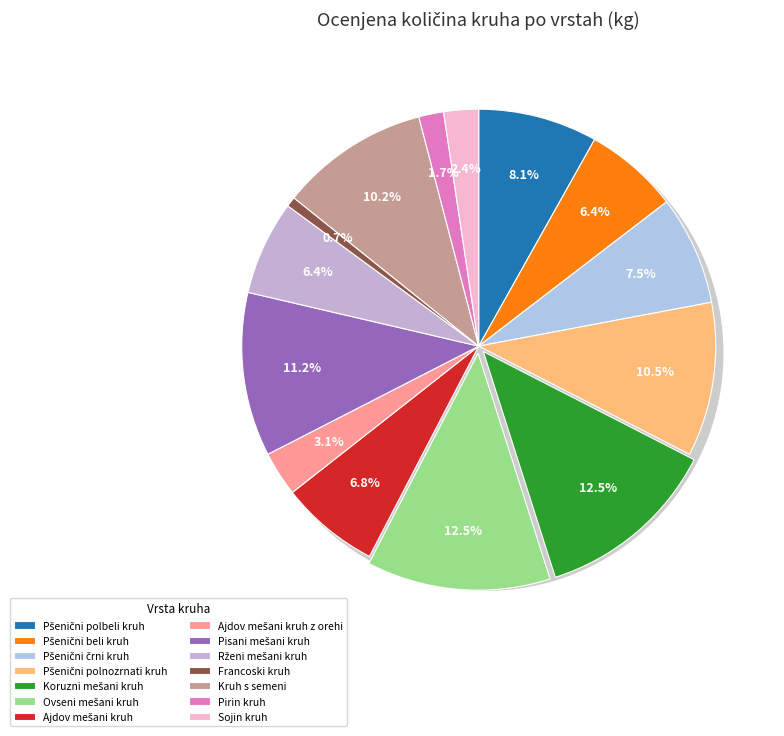

True or false: Rženi mešani kruh accounts for 15% of the total.

False